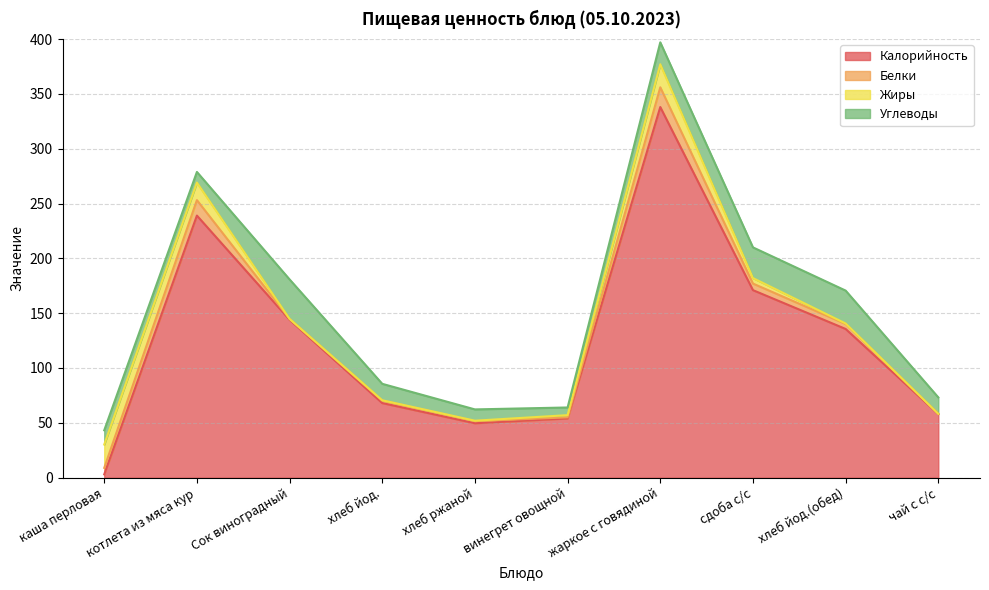

What is the difference between the Жиры values at сдоба с/с and жаркое с говядиной?

16.0